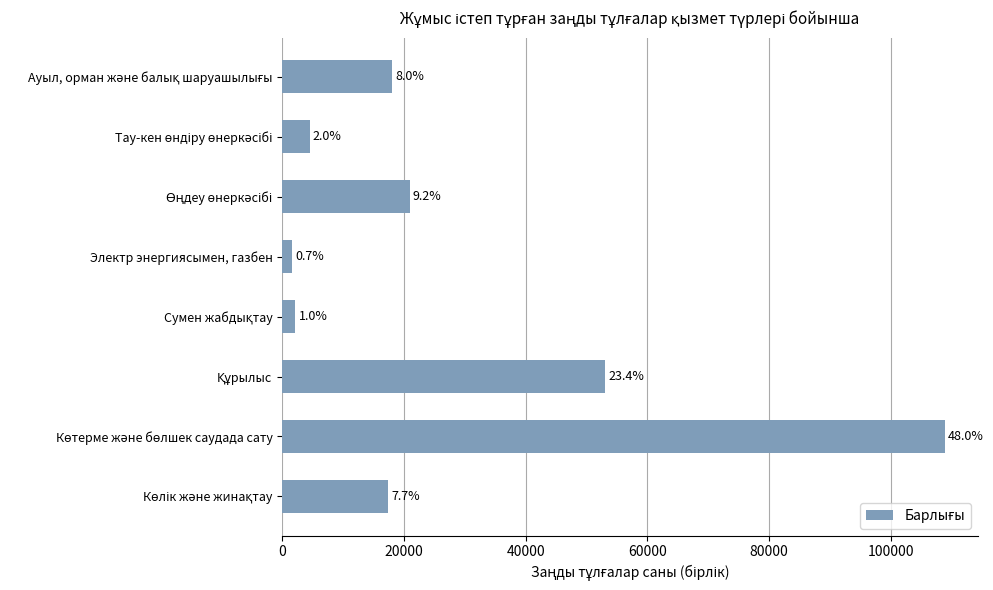

What is the greatest value displayed?

108836